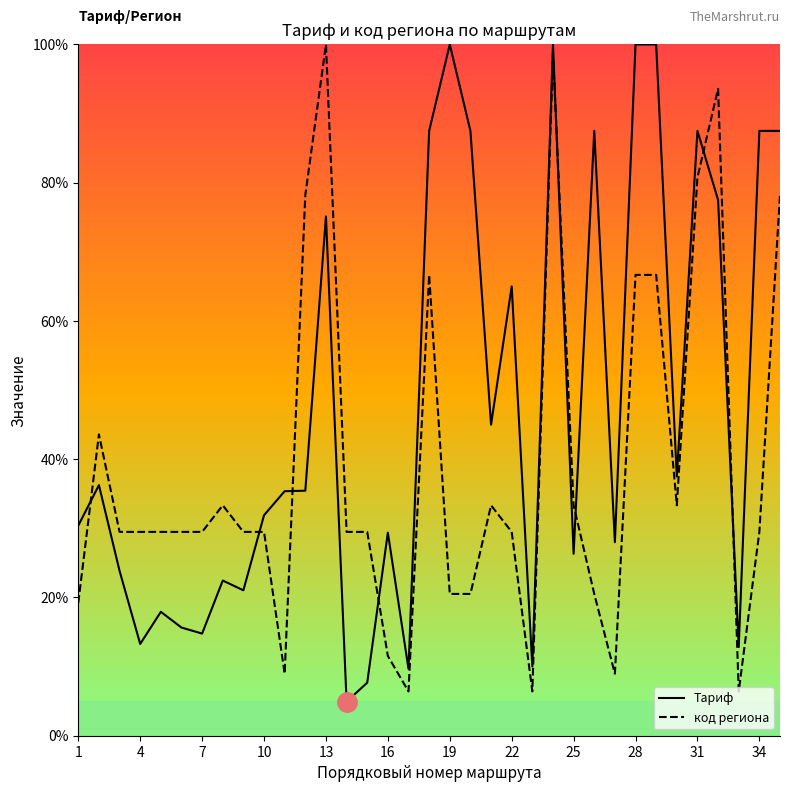

Is this an area chart (filled region under the line)?

No